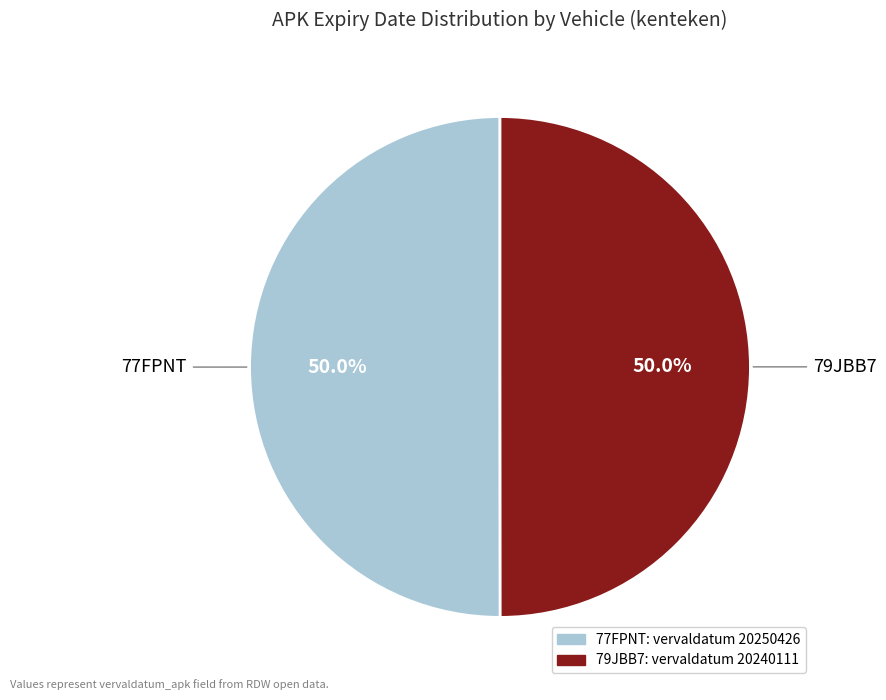

How many segments does this pie chart have?

2